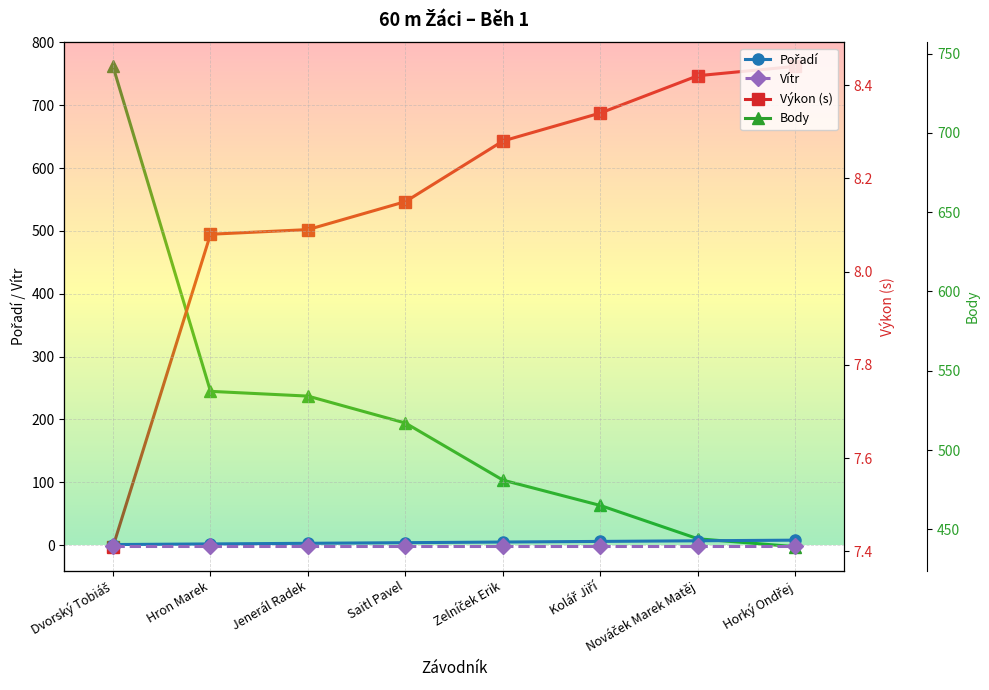

How many lines are shown in the chart?

4